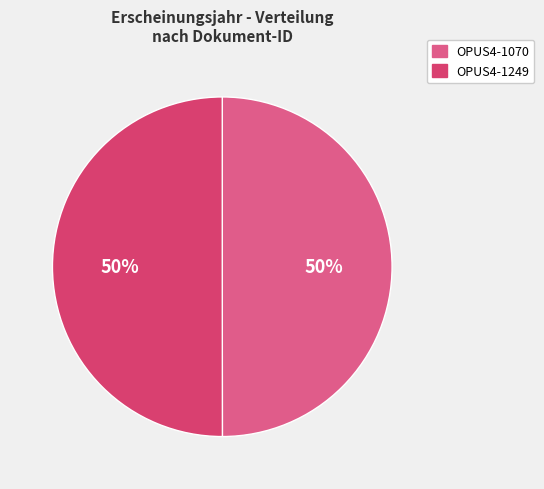

How many segments does this pie chart have?

2